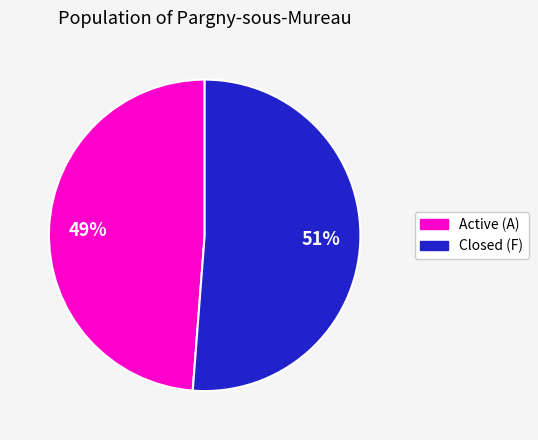

Rank the categories by value from highest to lowest.

Closed (F), Active (A)